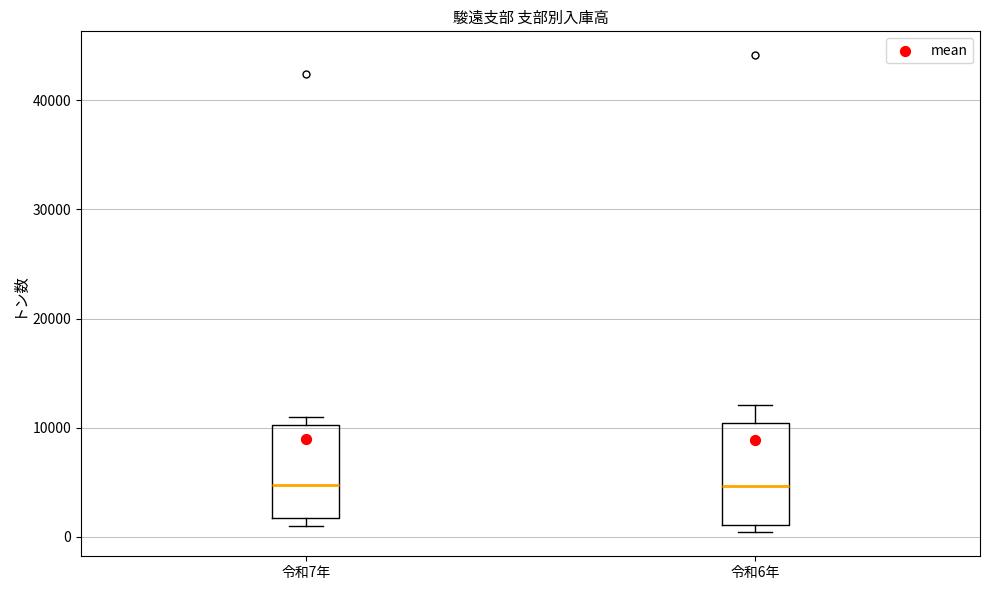

Reading left to right, transcribe this box plot: for each box, give where its median line is, the range the box spans, and where its two whiskers end, as read against the y-axis. The values are not printed on the chart, so give them approximately, as read against the axis.

令和7年: median 5000, box 2000 to 10000, whiskers 1000 to 11000
令和6年: median 5000, box 1000 to 10000, whiskers 0 to 12000